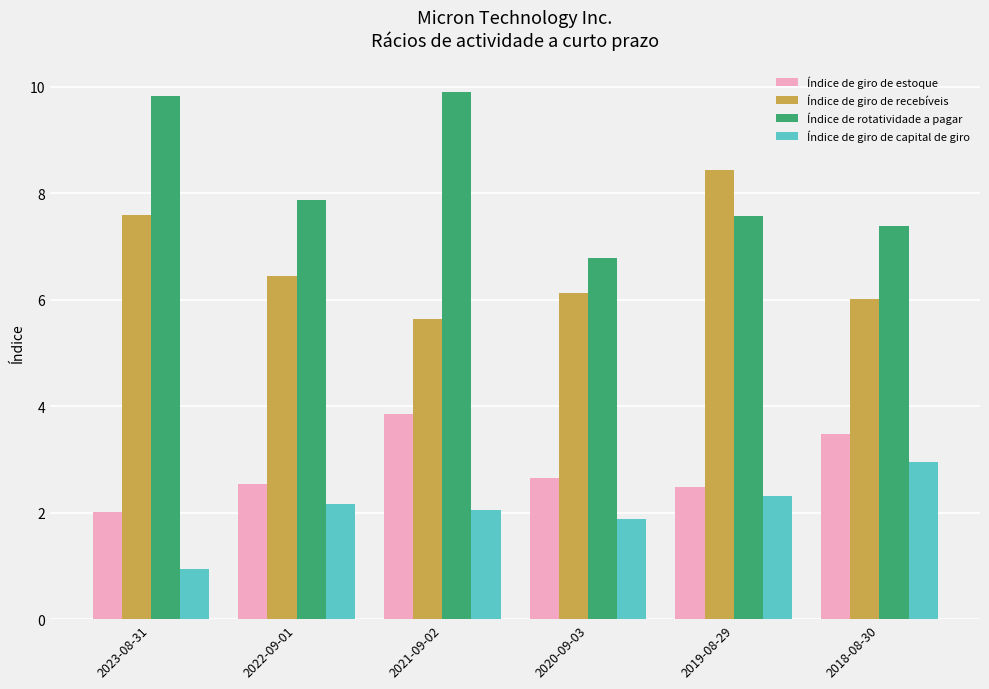

At which label does Índice de giro de recebíveis reach its minimum?

2021-09-02